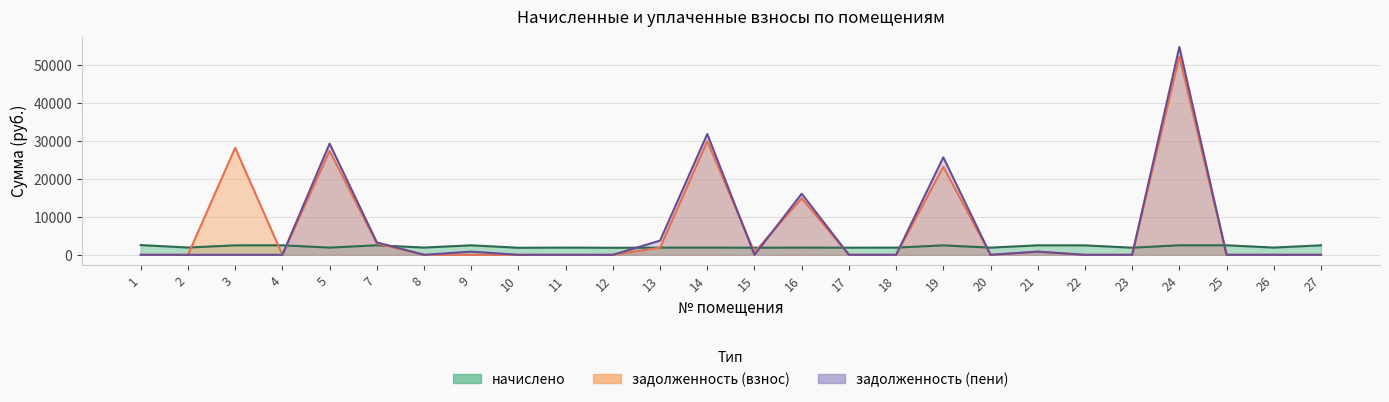

List the labels in order of задолженность (пени) value, smallest first.

1, 2, 3, 4, 8, 10, 11, 12, 15, 17, 18, 20, 22, 23, 25, 26, 27, 9, 21, 7, 13, 16, 19, 5, 14, 24